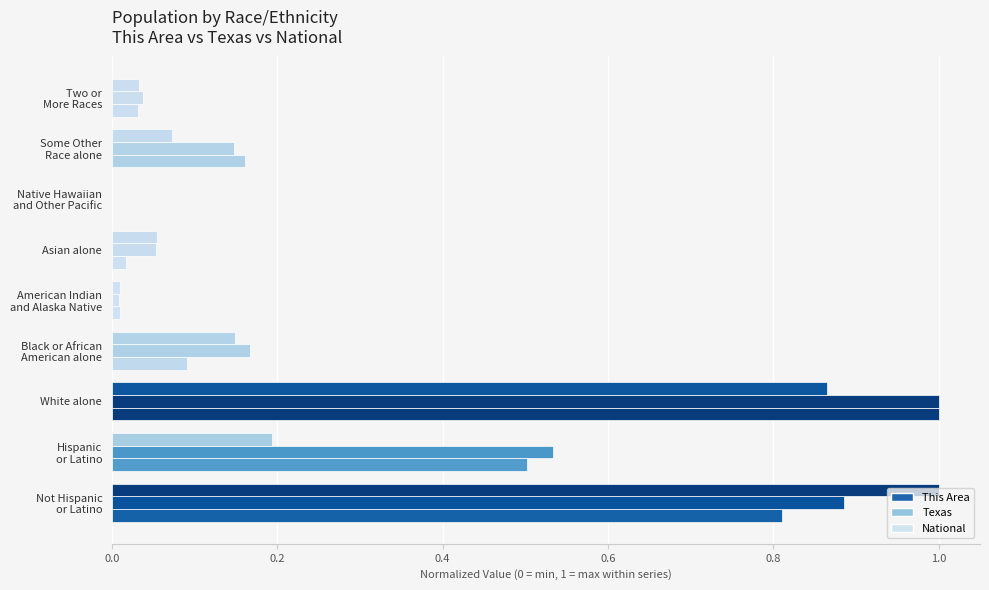

What is the sum of all This Area values?

2.6